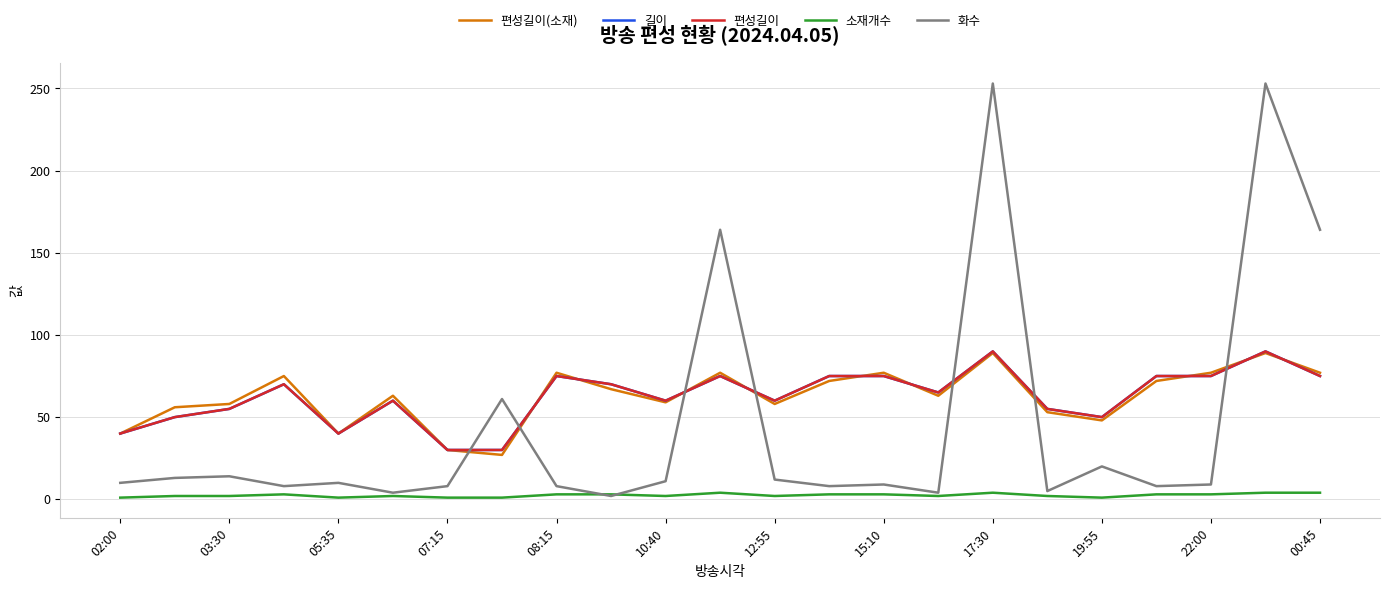

What is the greatest value displayed?

253